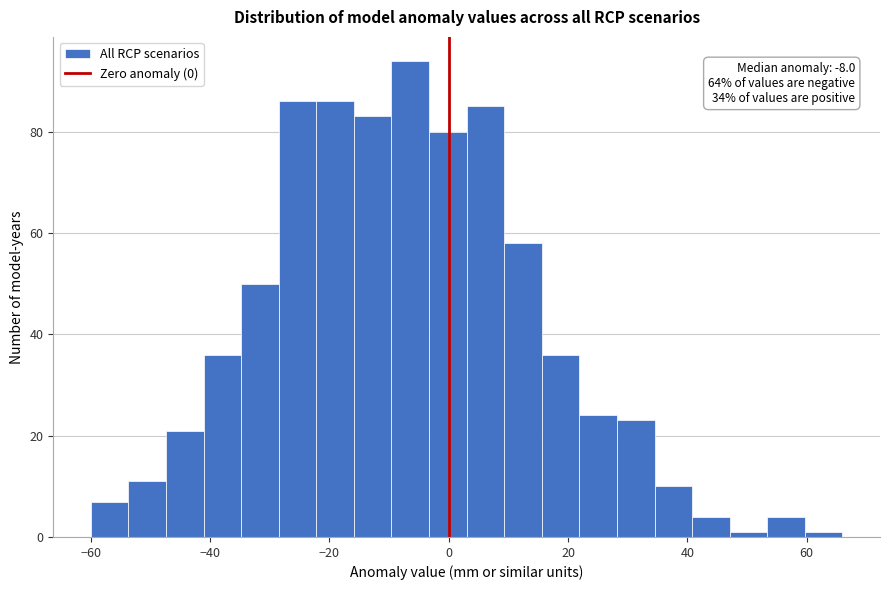

Around what value on the x-axis is the tallest bar? Give the approximate position of its centre, as read against the axis.

-6